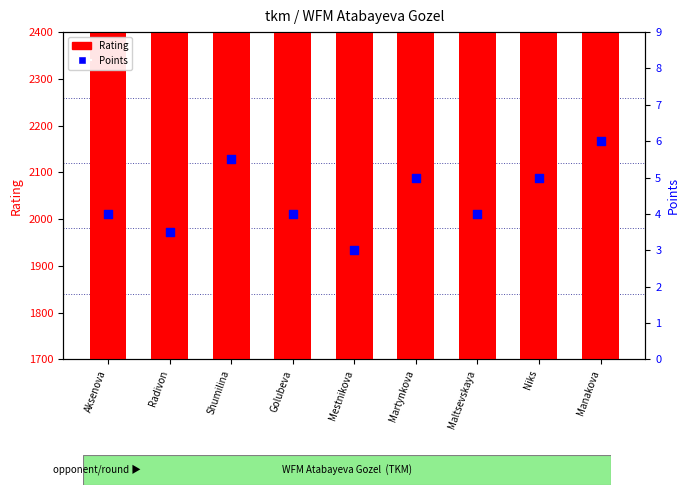

What are all the series names shown in the legend?

Rating, Points